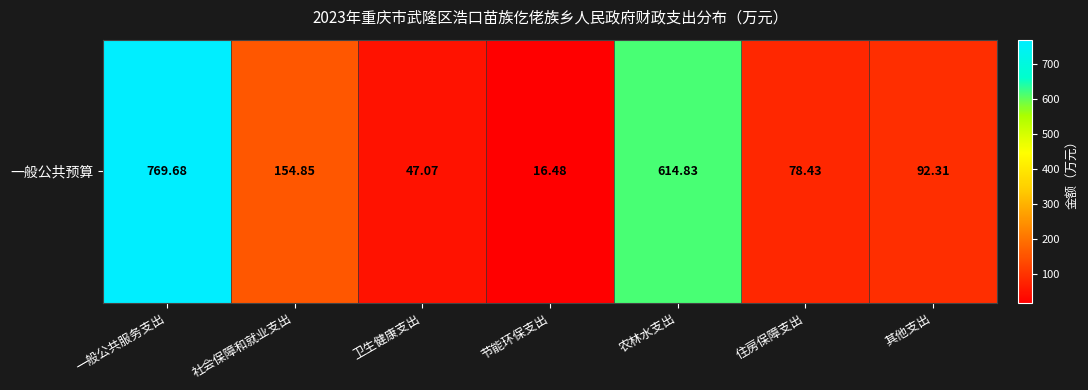

Which category has the highest value across all series?

一般公共服务支出